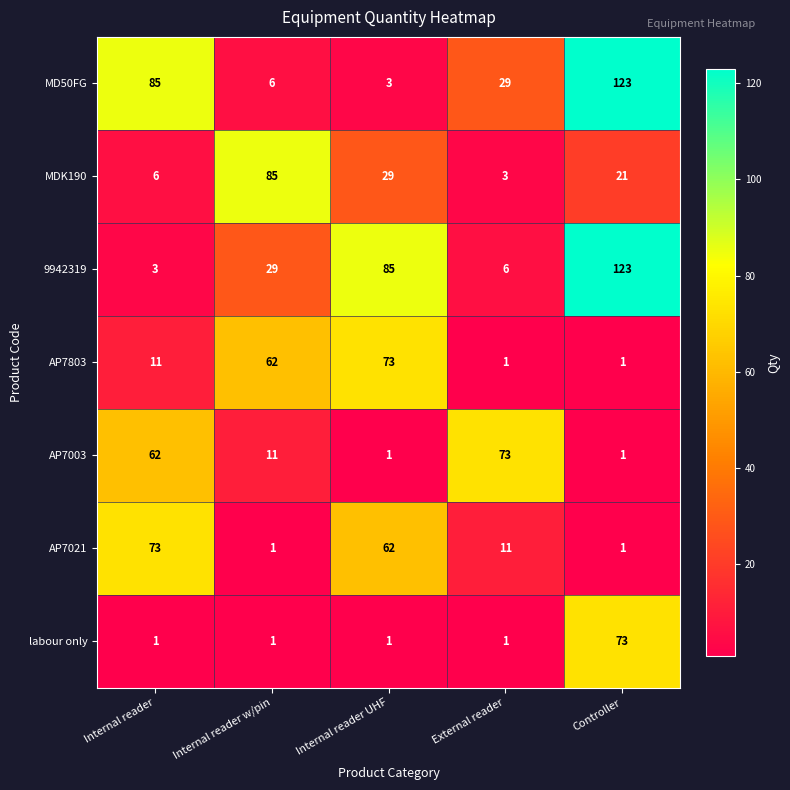

What is the difference between the highest and lowest values at Internal reader w/pin?

84